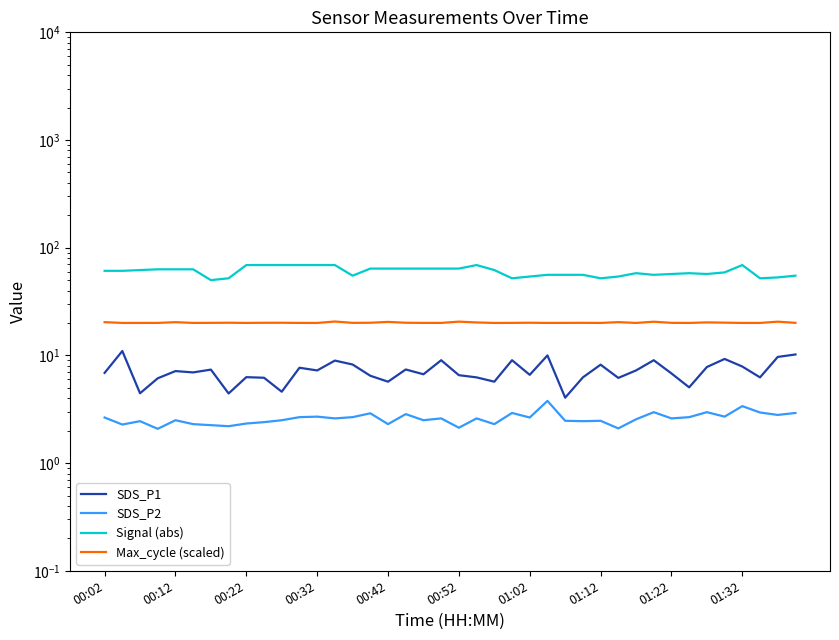

What is the value of the SDS_P2 point at the 20th from the left?

2.6